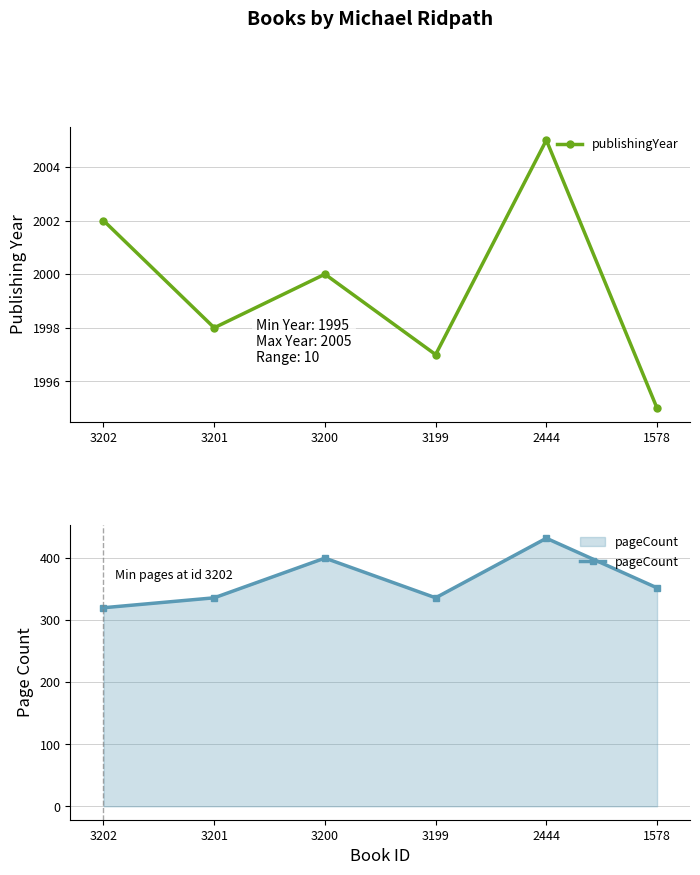

Reading left to right, list all the values displayed in this chart.

publishingYear: 2002	1998	2000	1997	2005	1995
pageCount: 320	336	400	336	432	352